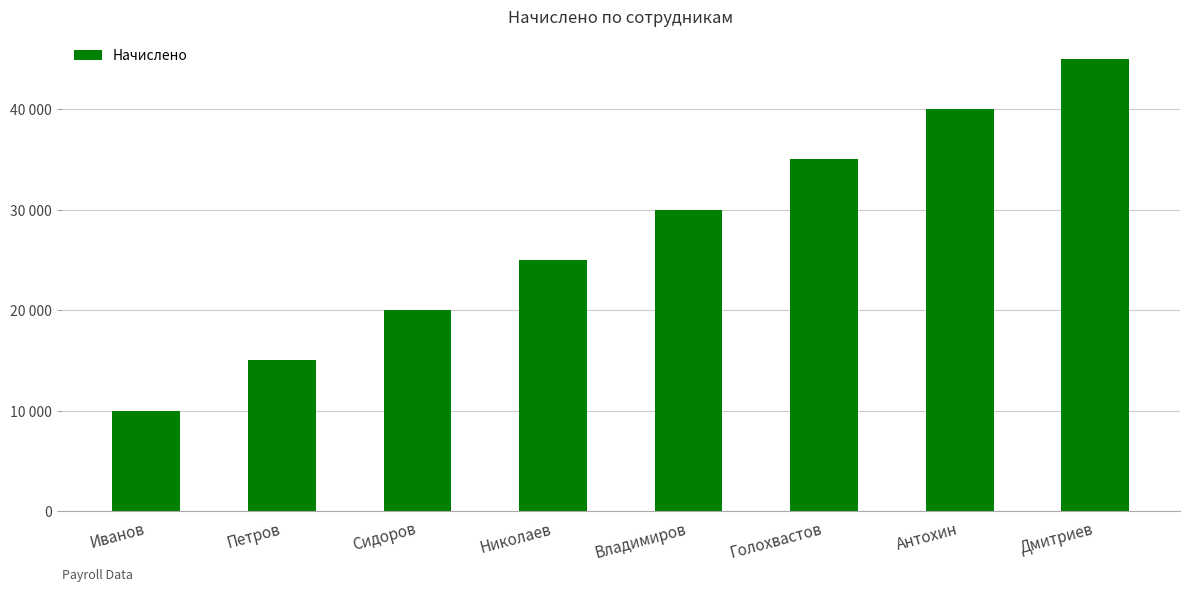

What is the ratio of the value at Голохвастов to the value at Николаев?

1.4